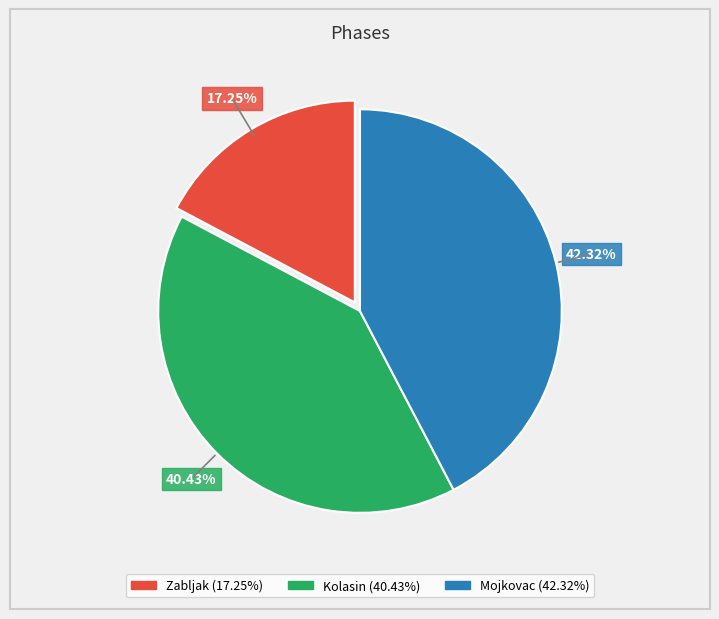

Does Mojkovac account for over 50% of the chart?

No